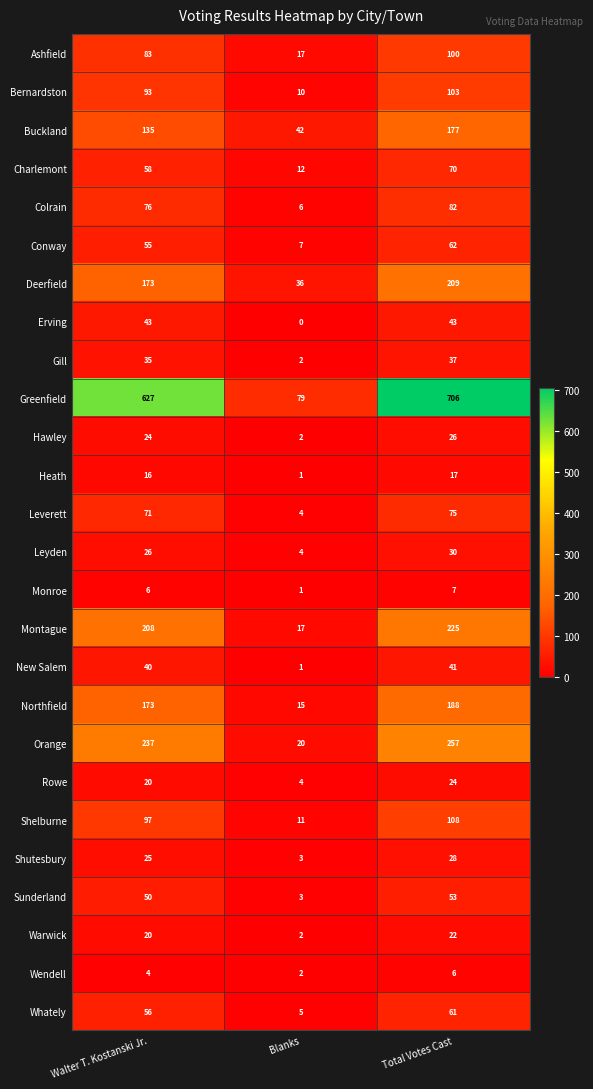

At which label does Whately reach its minimum?

Blanks